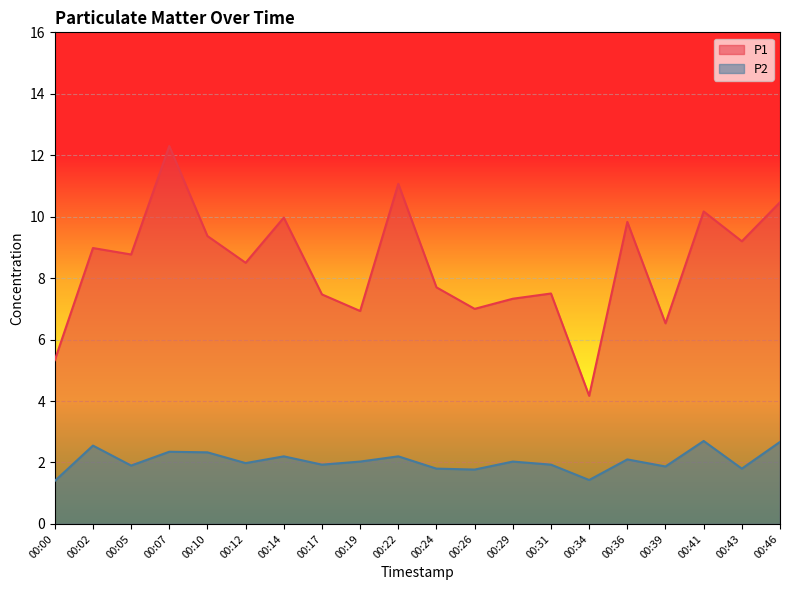

Between 00:24 and 00:36, which is larger?

00:36